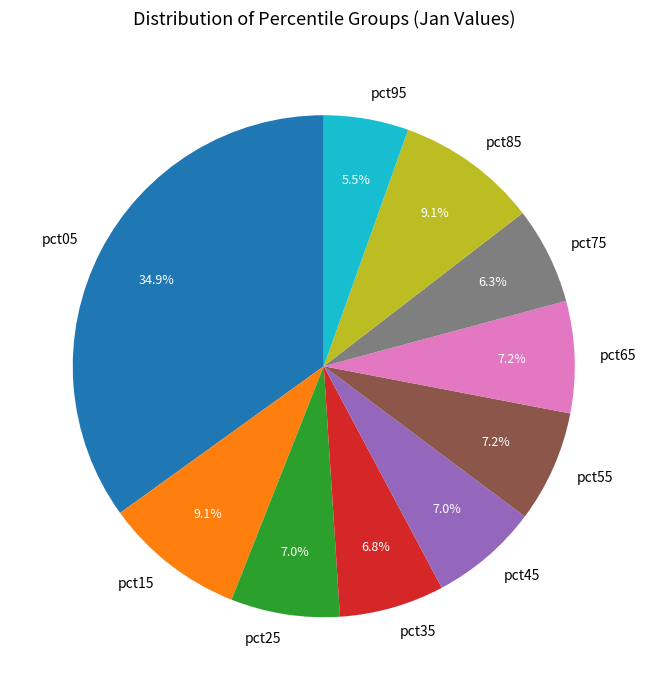

To the nearest percent, what percentage of the pie is pct55?

7%